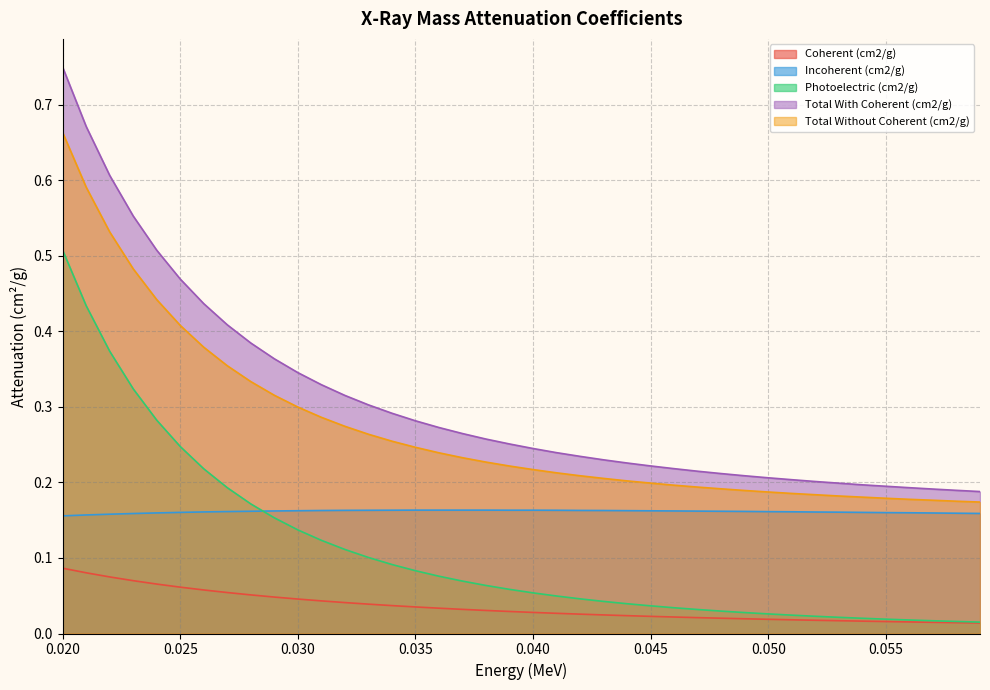

What is the label of the 2nd point from the left?

0.021